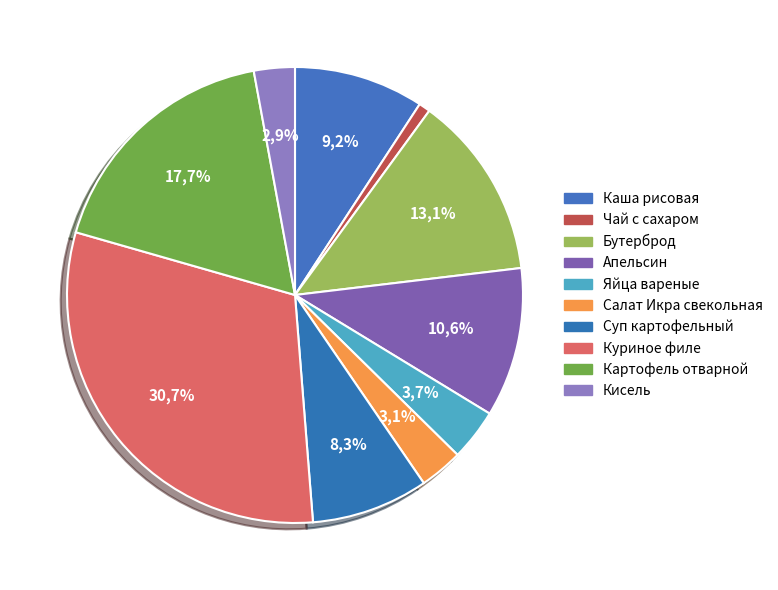

Is there a majority slice in this chart?

No